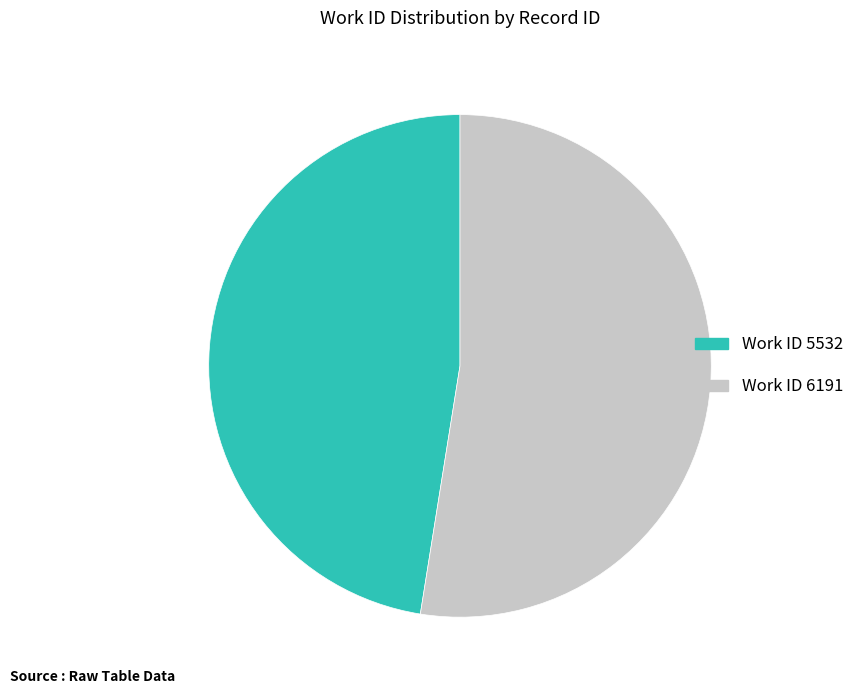

Is there any slice that represents more than half of the pie?

Yes